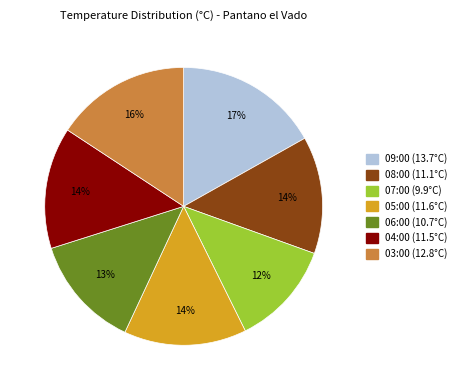

Approximately how many times larger is the value at 03:00 (12.8°C) compared to 07:00 (9.9°C)?

1.3